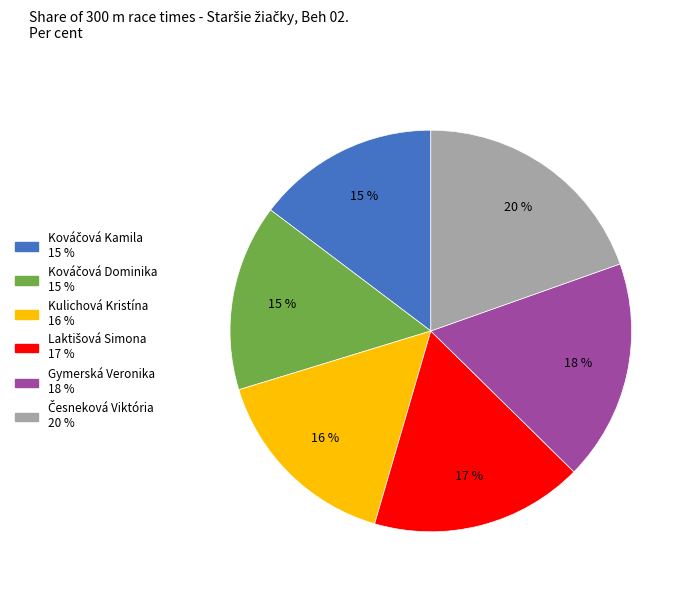

Is there a majority slice in this chart?

No